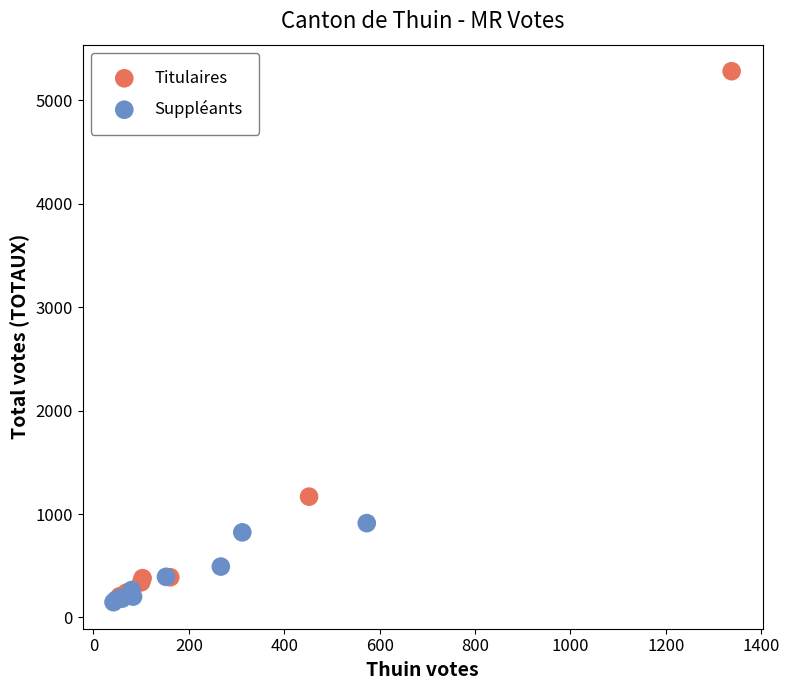

Which series contains the lowest Y value?

Suppléants